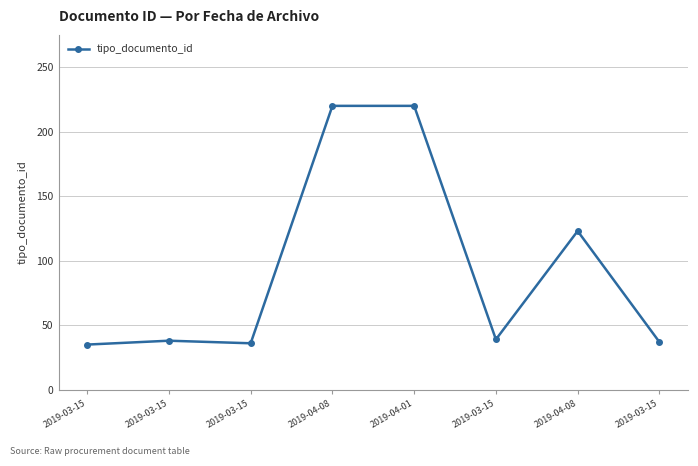

Where is the data nearest to the value 127?

2019-04-08